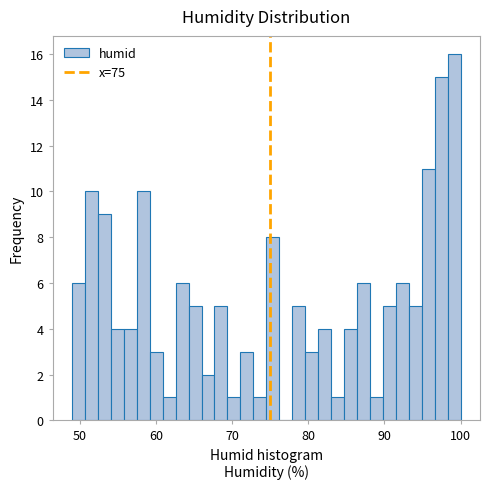

Around what value on the x-axis is the tallest bar? Give the approximate position of its centre, as read against the axis.

99